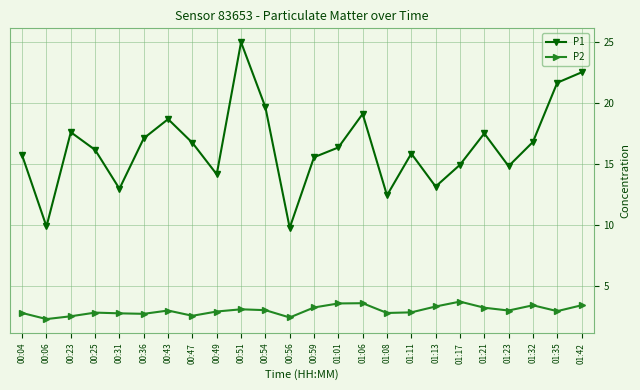

Which series has the widest spread of values?

P1